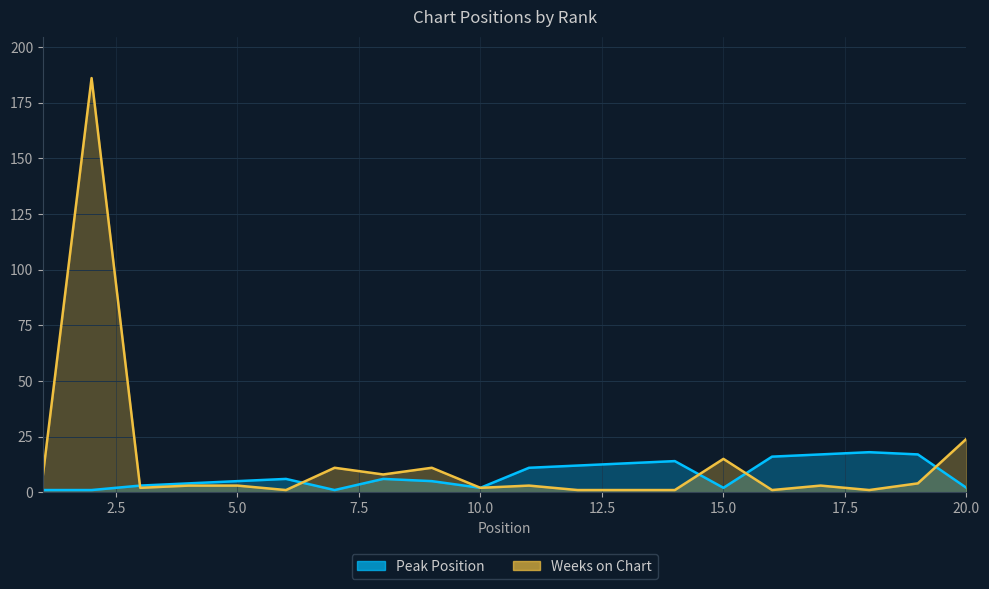

At which label is Weeks on Chart closest to 93?

20